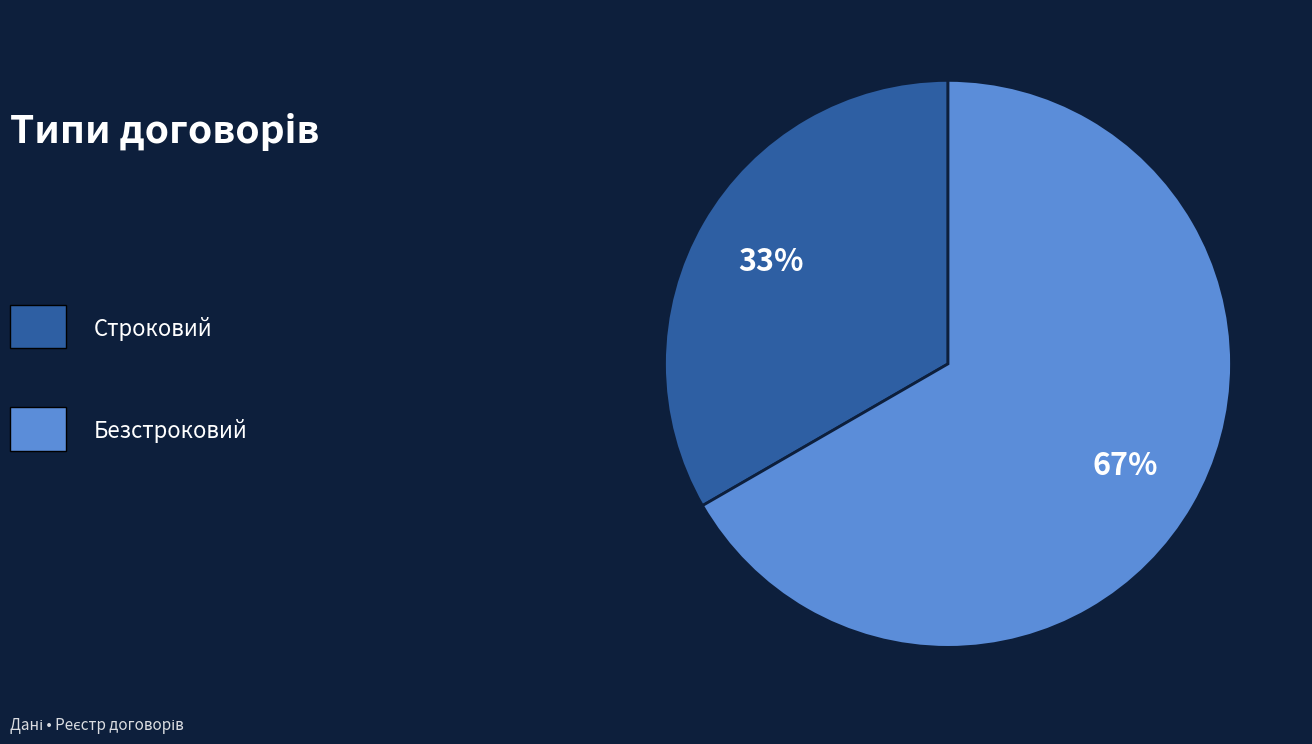

To the nearest percent, what is the average slice percentage?

50%